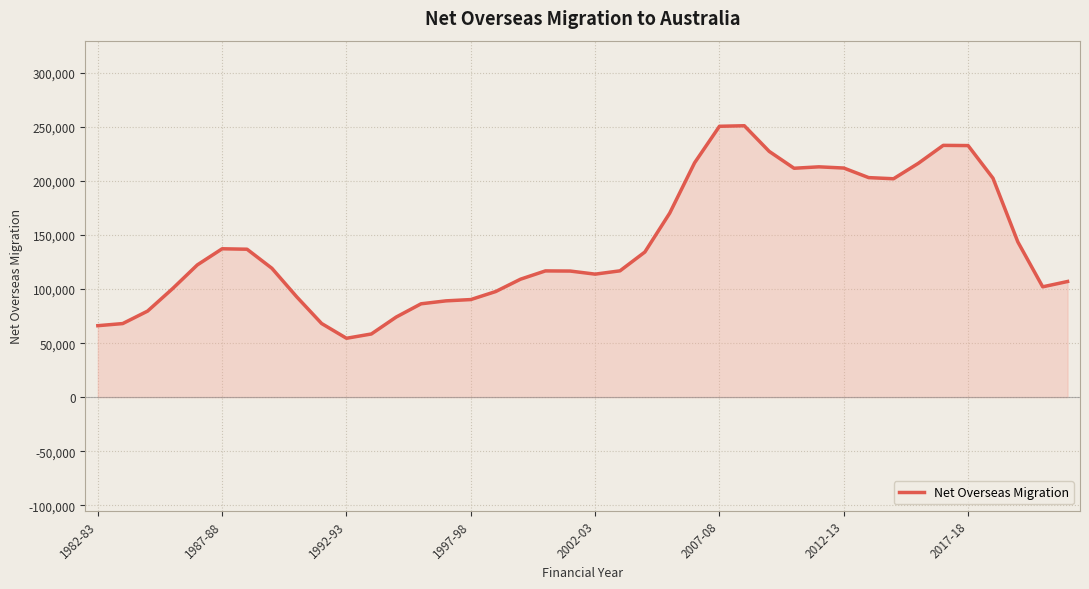

What is the difference between the maximum and minimum values?

196648